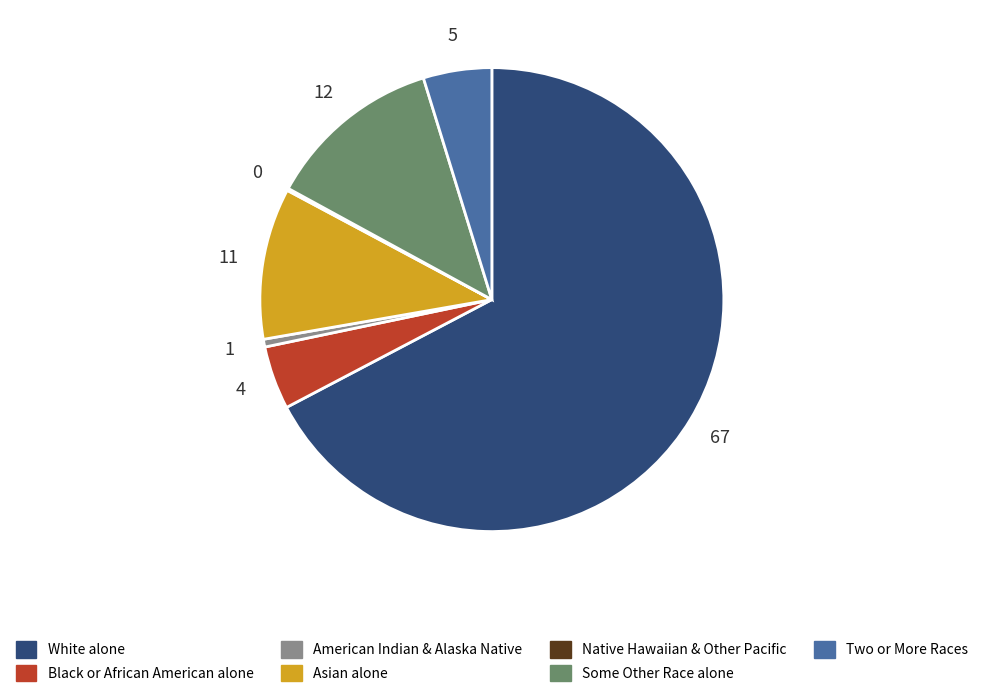

Is there any slice that represents more than half of the pie?

Yes